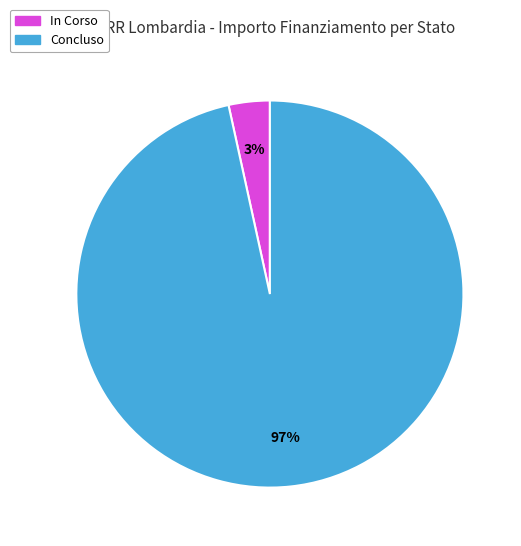

To the nearest percent, what portion does In Corso represent?

3%